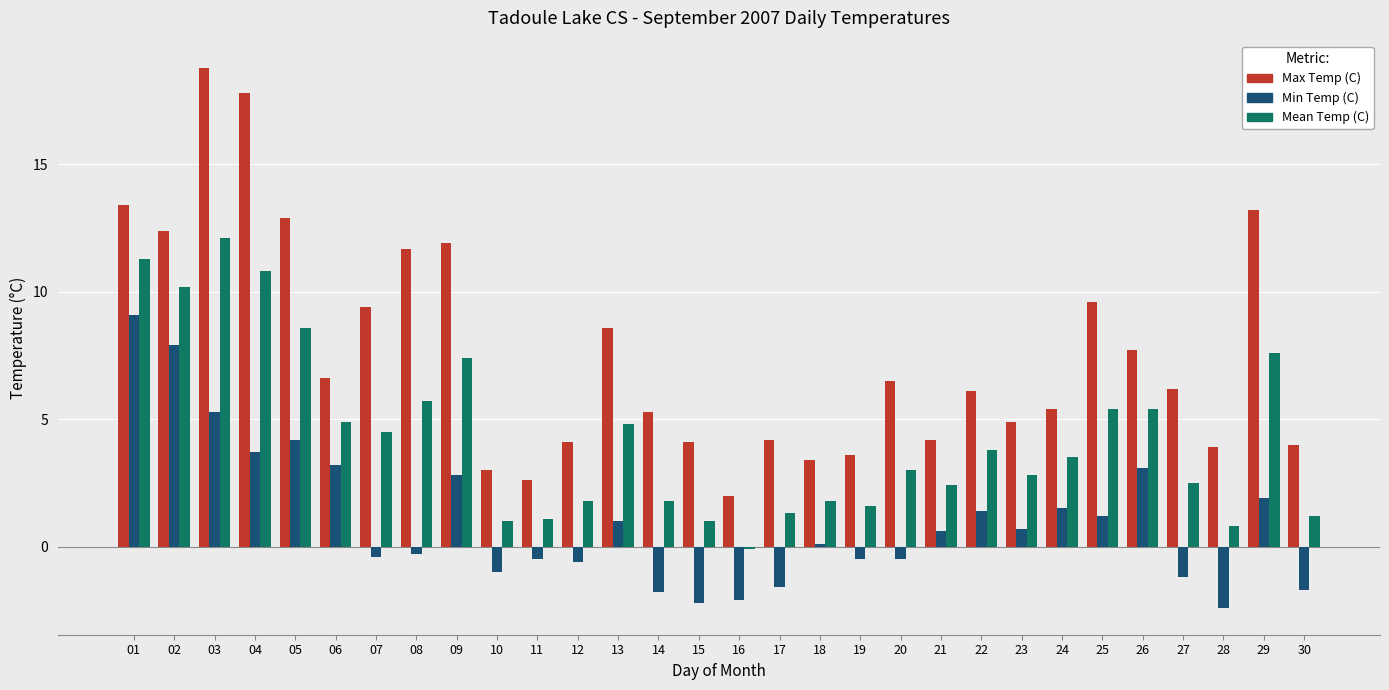

Which series has the largest range (max minus min)?

Max Temp (C)